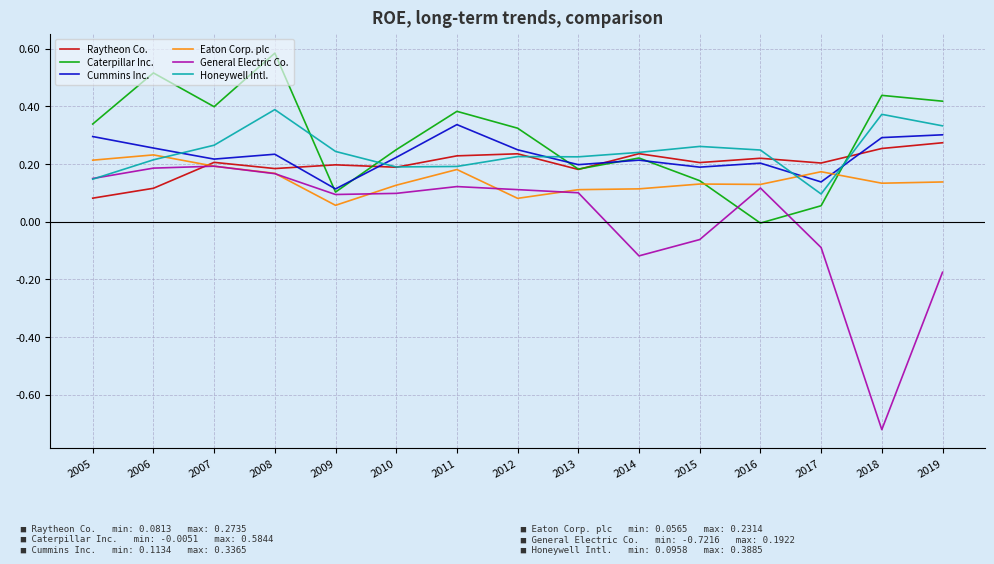

Which series changed the most between 2017 and 2019?

Caterpillar Inc.